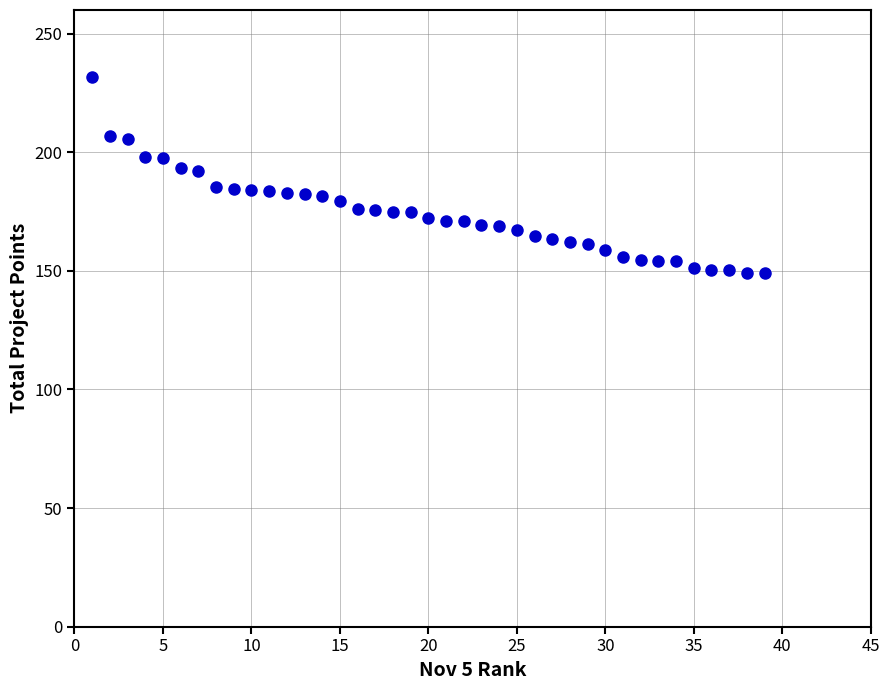

What is the range of Y values (max minus min)?

82.7